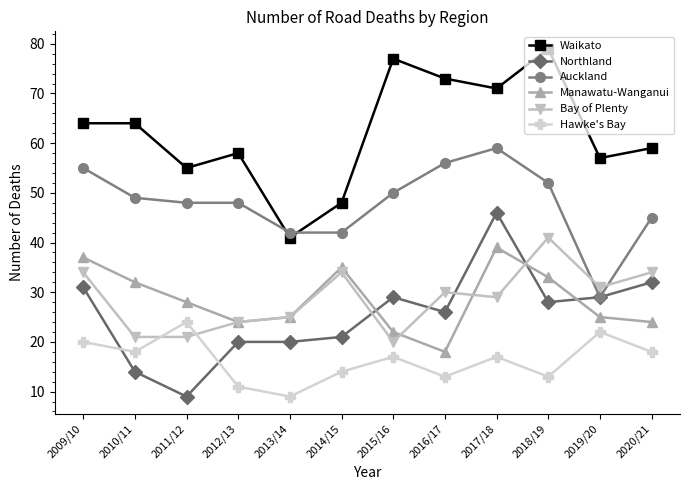

Is this an area chart (filled region under the line)?

No